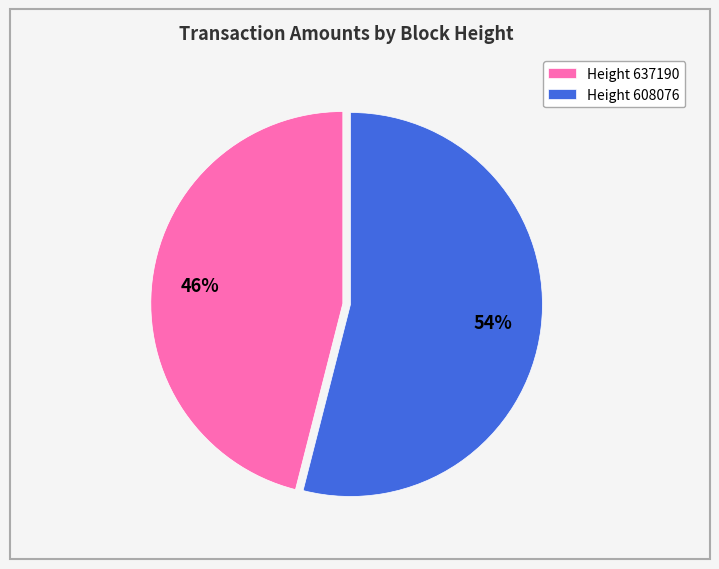

True or false: Height 608076 accounts for 42% of the total.

False